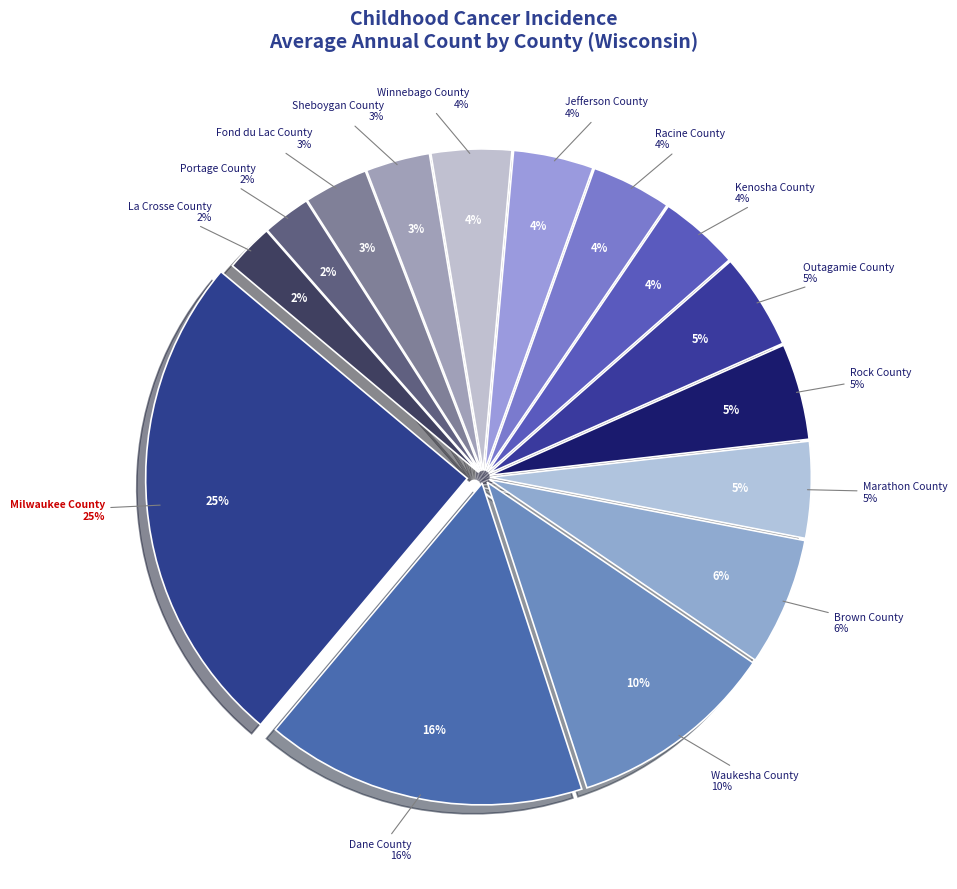

Is it true that Jefferson County is 11% of the pie?

False